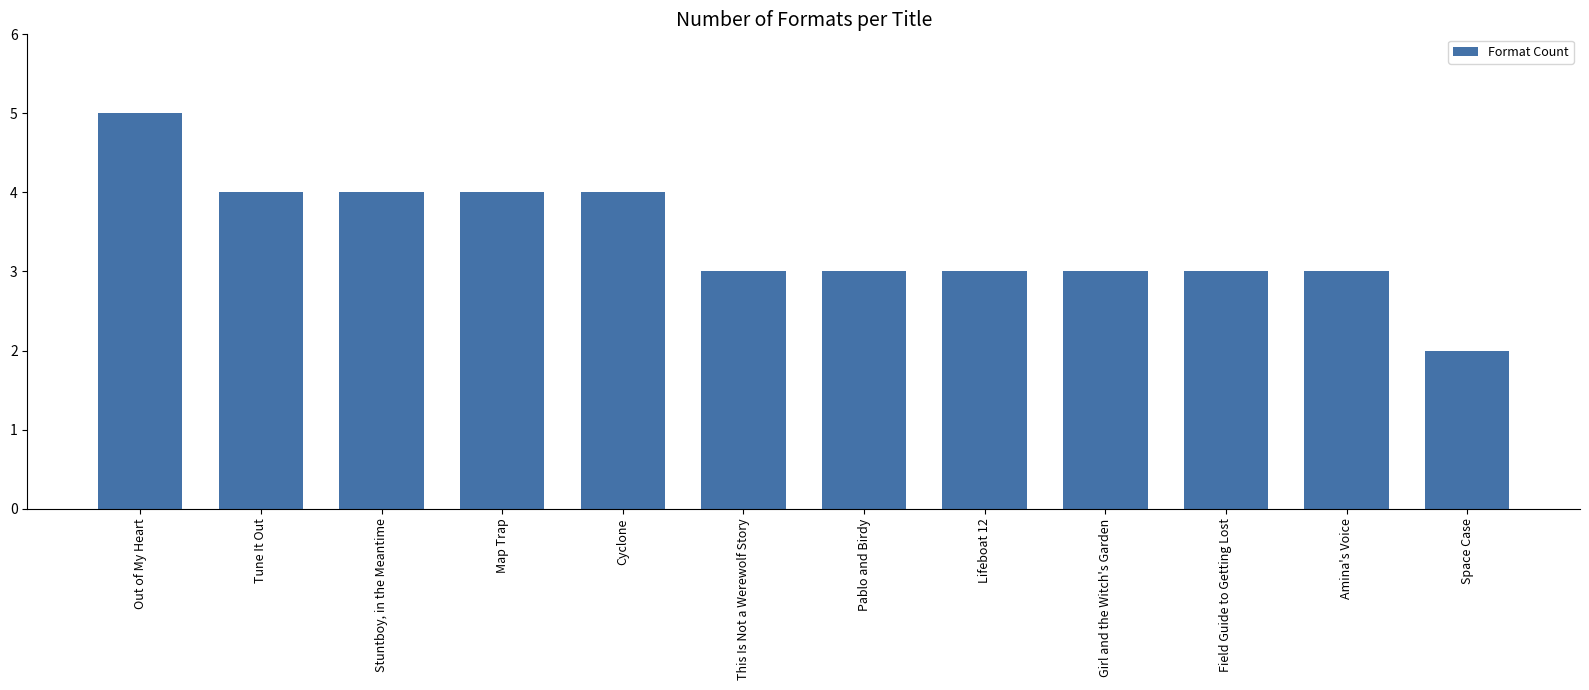

How many categories are shown in the chart?

12